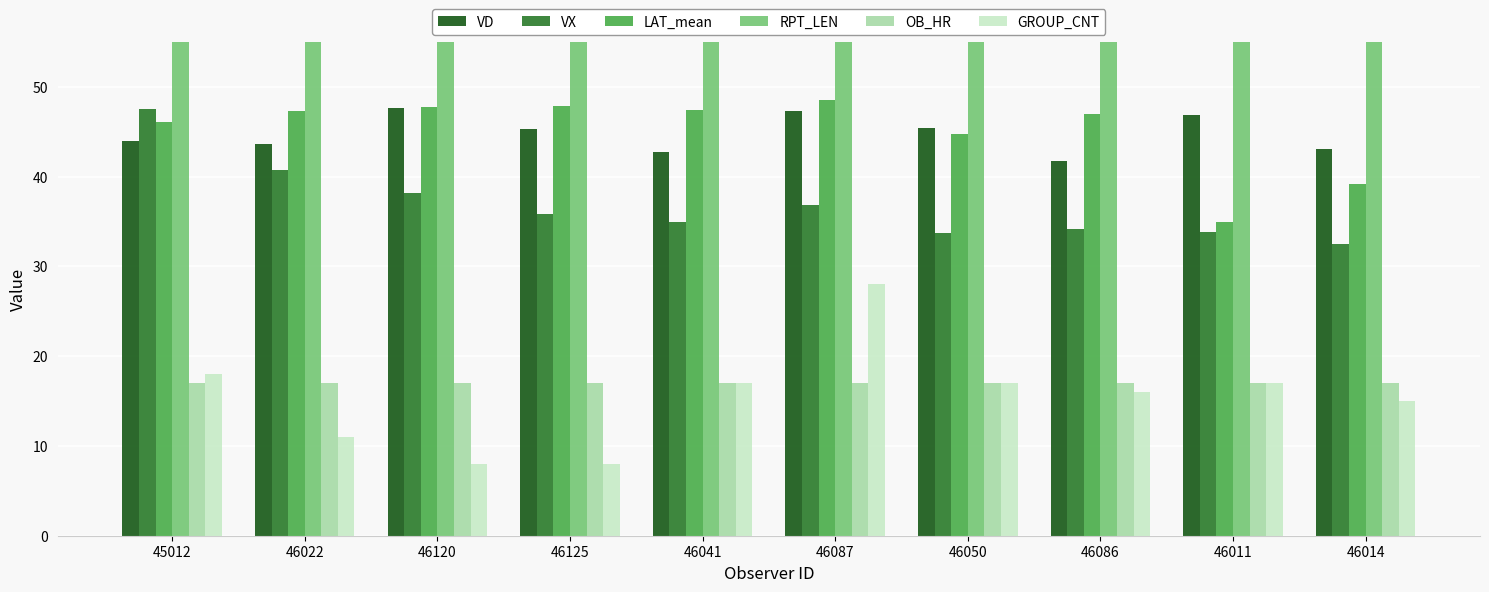

What is the greatest value displayed?

181.0